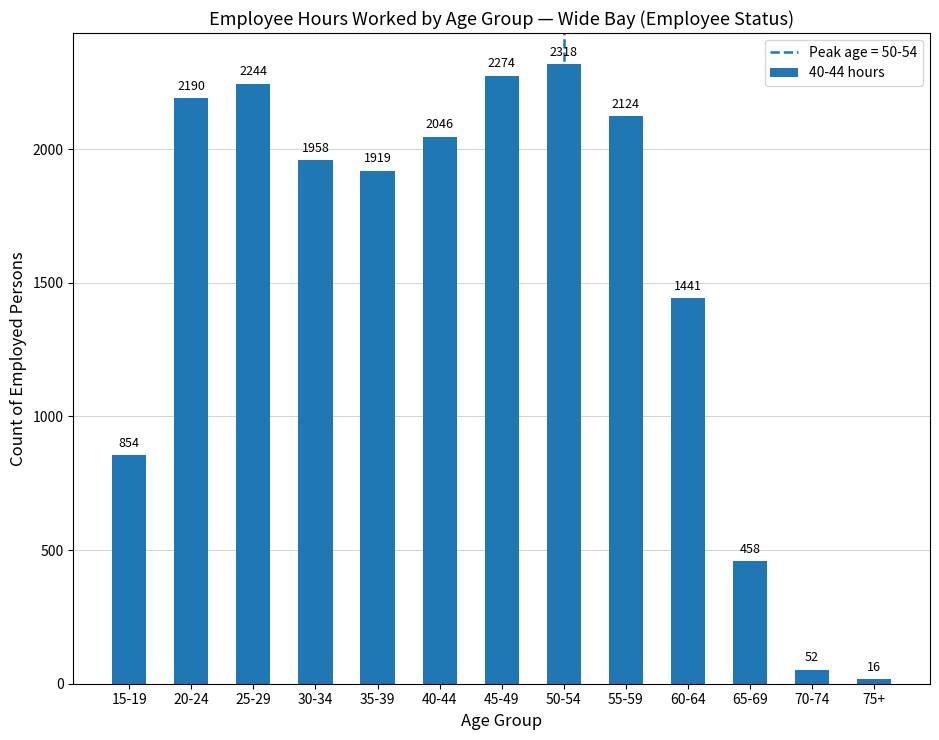

What is the average value?

1530